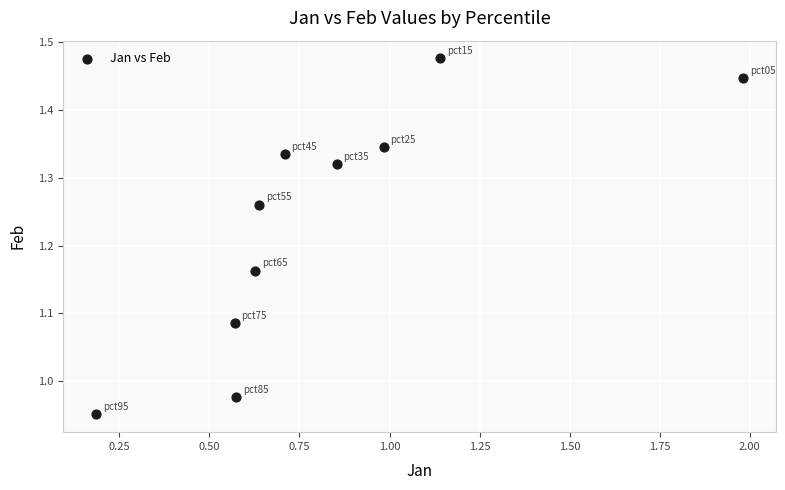

What is the range of Y values (max minus min)?

0.5